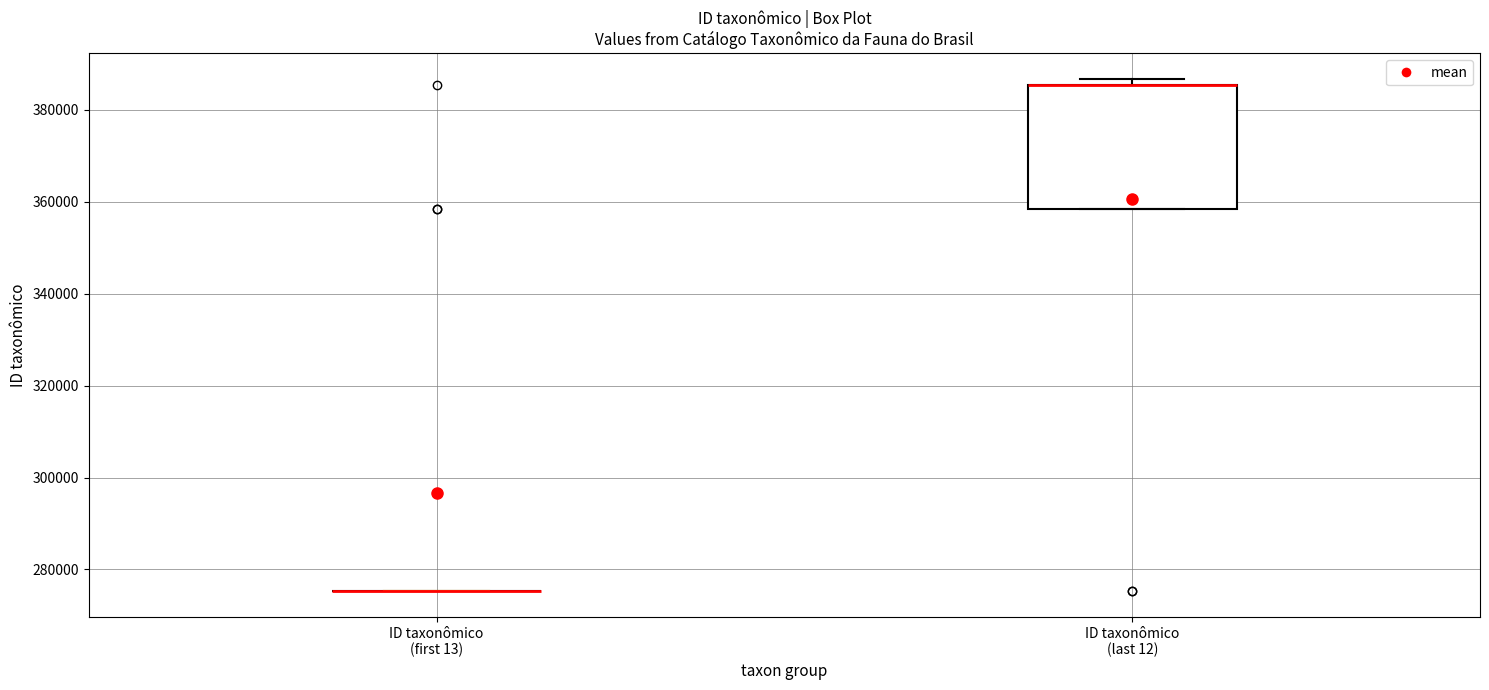

Reading left to right, read every box against the y-axis: the position of its median line, the range the box covers, and the ends of its whiskers. The values are not printed on the chart, so give them approximately, as read against the axis.

ID taxonômico (first 13): box collapsed to a line at 276000, whiskers 276000 to 276000
ID taxonômico (last 12): median 386000 (drawn on the box's upper edge), box 358000 to 386000, whiskers 358000 to 386000 (just above the box's upper edge)